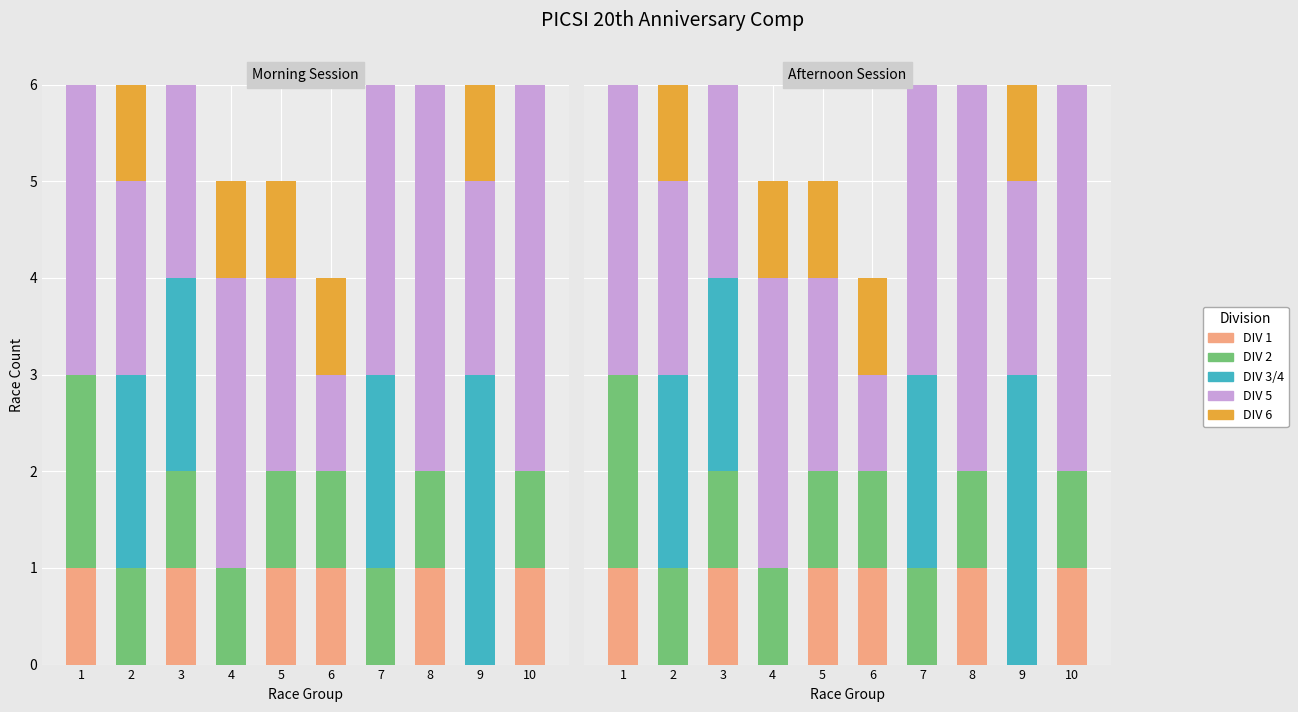

What is the sum of the DIV 3/4 values at 2 and 6?

2